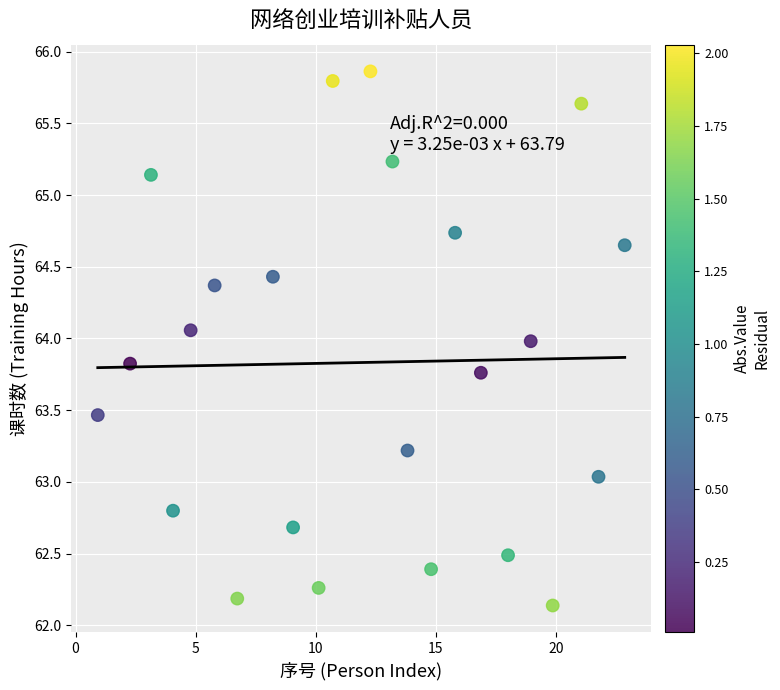

What is the range of X values (max minus min)?

22.0